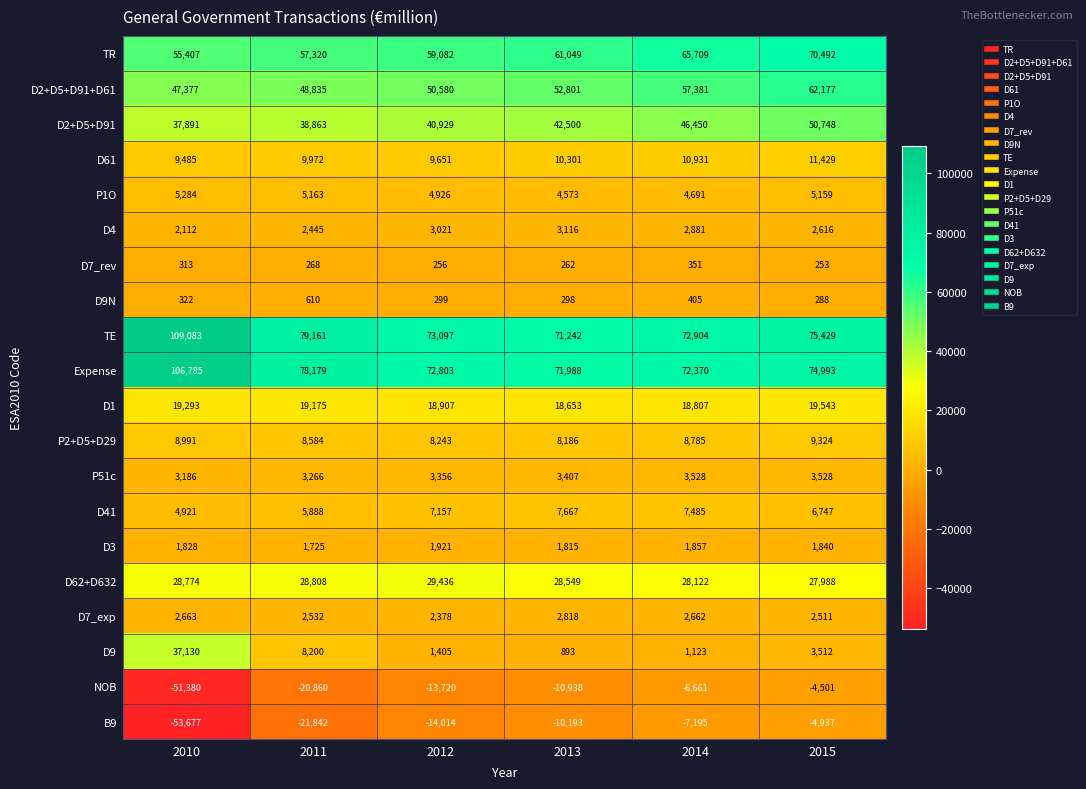

How many distinct data groups are displayed?

20